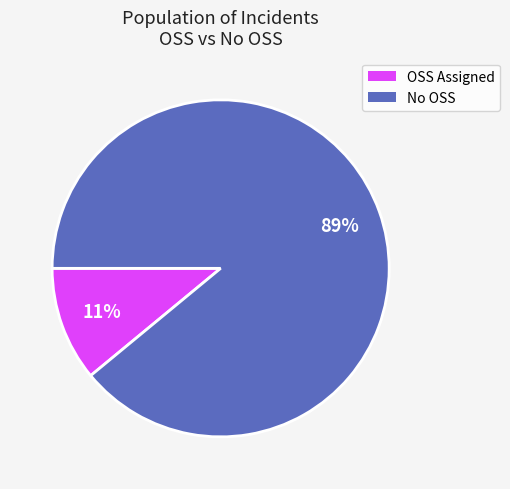

To the nearest percent, what is the average slice percentage?

50%